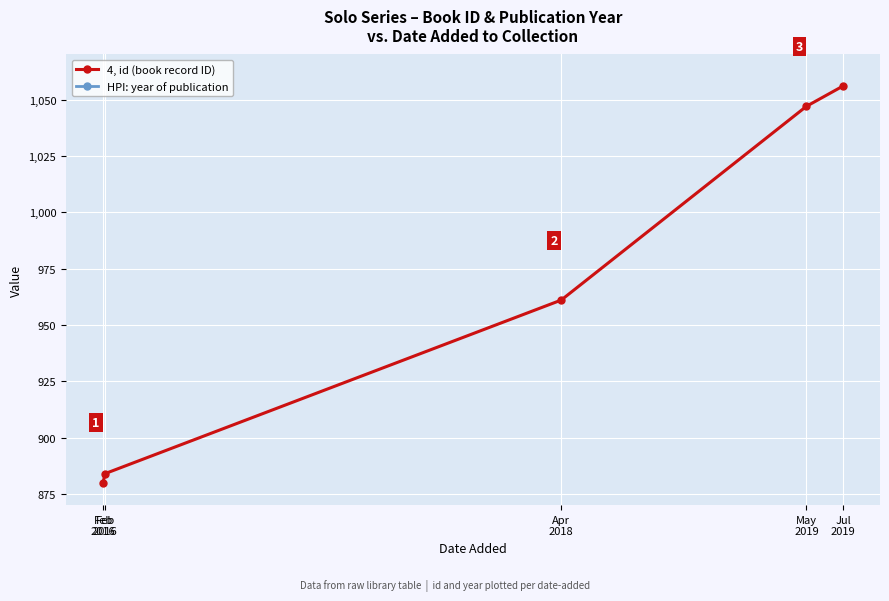

What is the average value of the 4, id (book record ID) series?

966